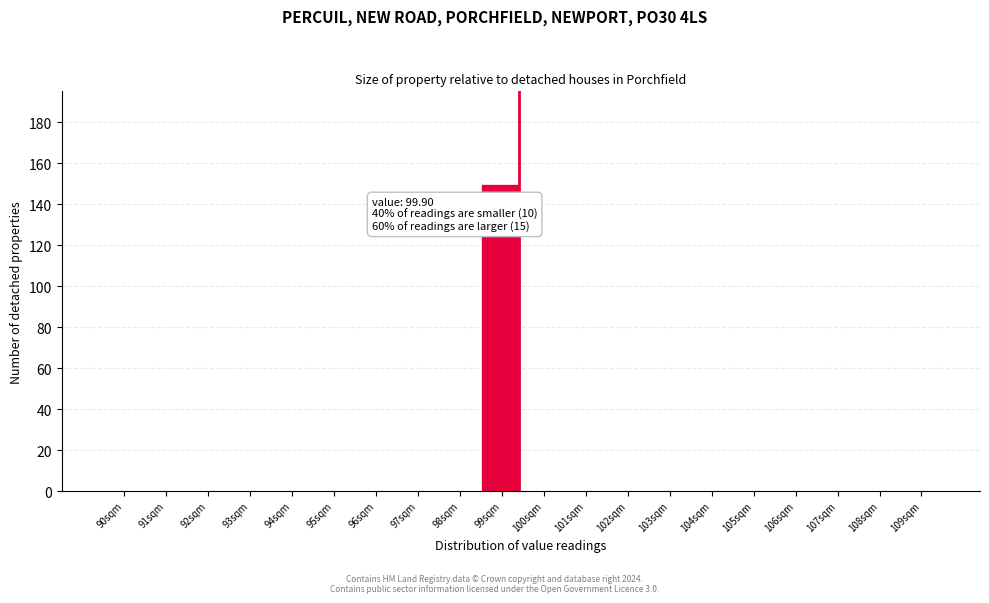

Reading left to right, what are all the values shown in this chart?

90sqm=0	91sqm=0	92sqm=0	93sqm=0	94sqm=0	95sqm=0	96sqm=0	97sqm=0	98sqm=0	99sqm=150	100sqm=0	101sqm=0	102sqm=0	103sqm=0	104sqm=0	105sqm=0	106sqm=0	107sqm=0	108sqm=0	109sqm=0